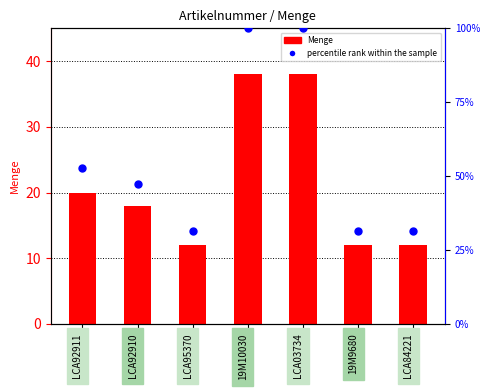

Which series reaches the maximum Y coordinate?

percentile rank within the sample